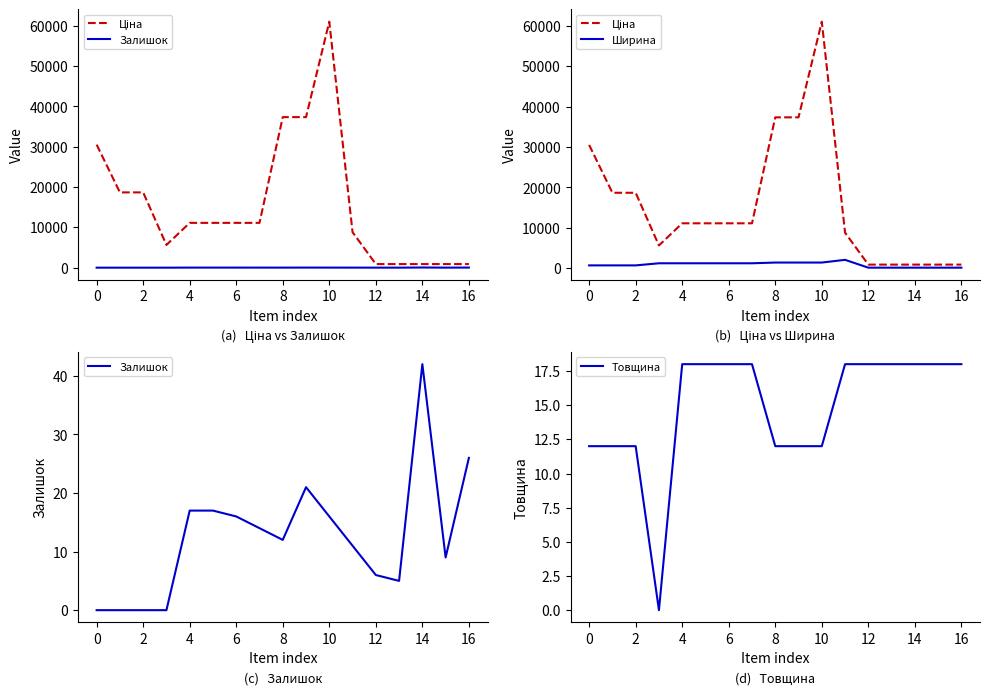

What is the label of the 15th point from the left?

14